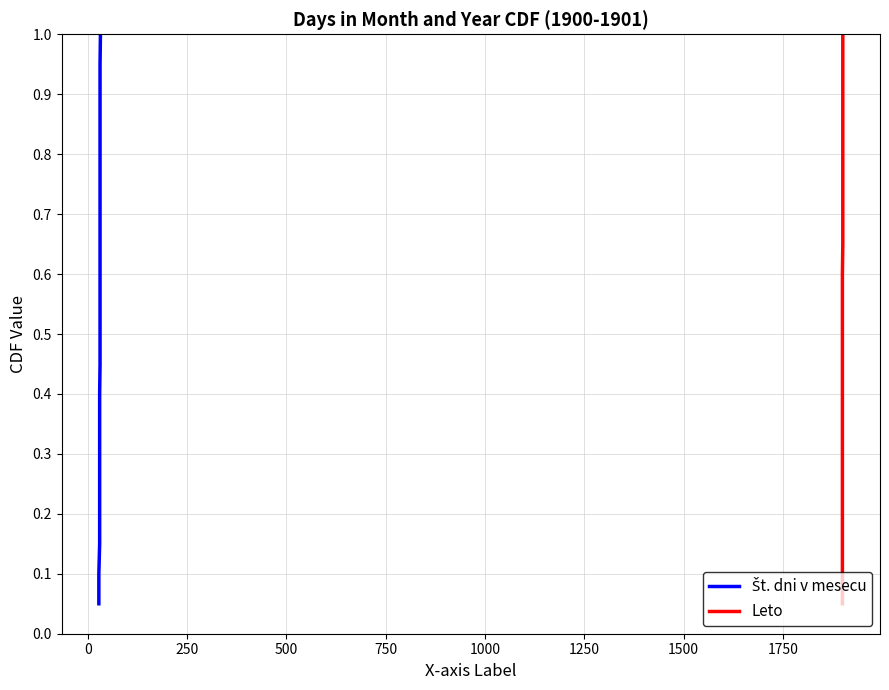

Which series has the widest spread of values?

Št. dni v mesecu